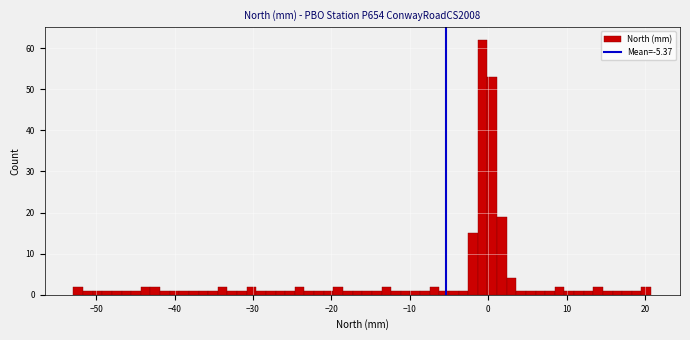

Read against the x-axis, roughly where is the centre of the tallest bar?

-1